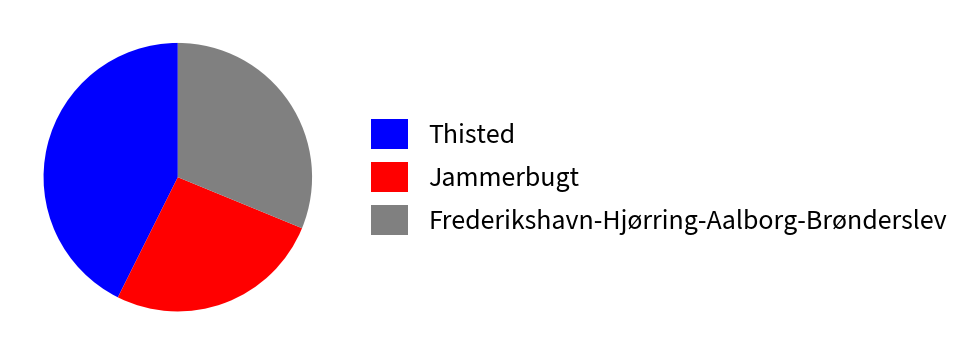

Is Thisted the majority of the pie?

No